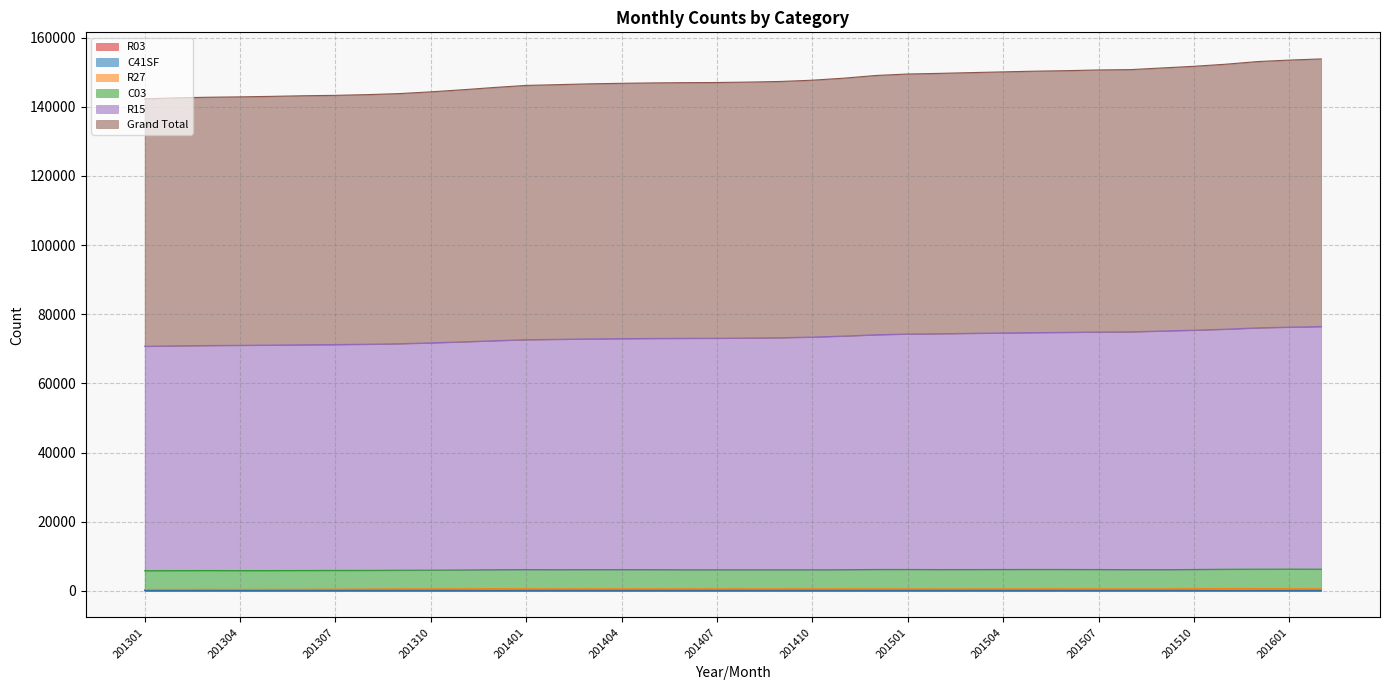

Which series changed the most between 201411 and 201602?

Grand Total